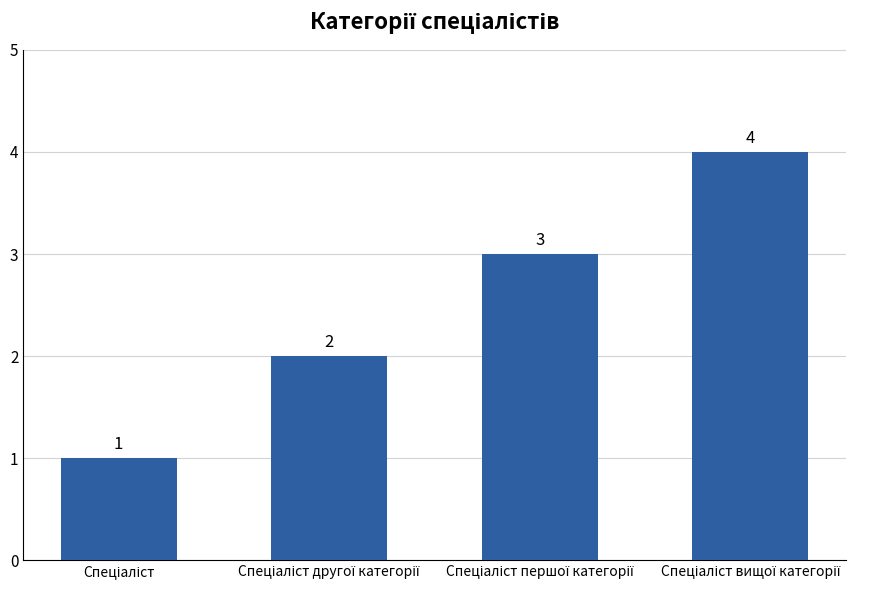

What is the value of the 3rd bar from the left?

3